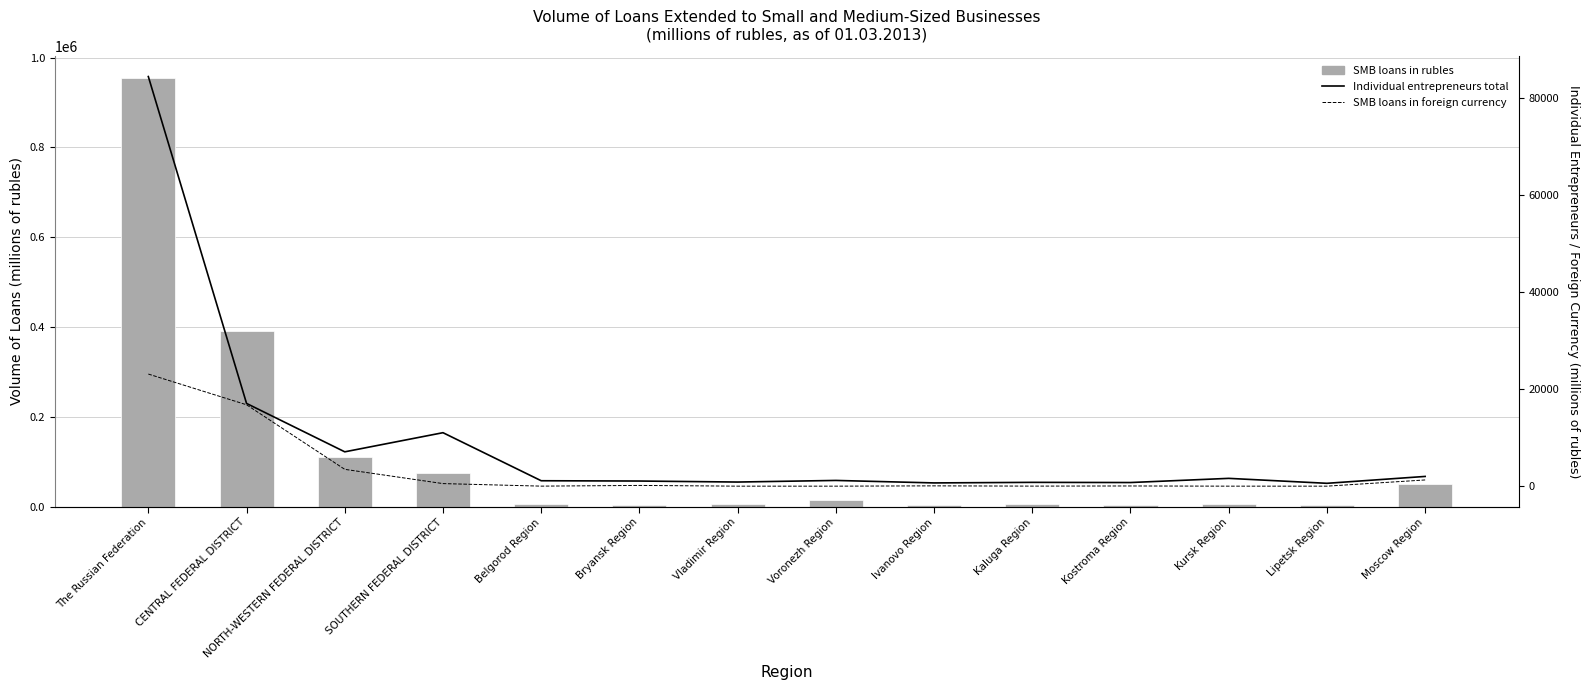

How many positive values does the SMB loans in foreign currency series have?

10